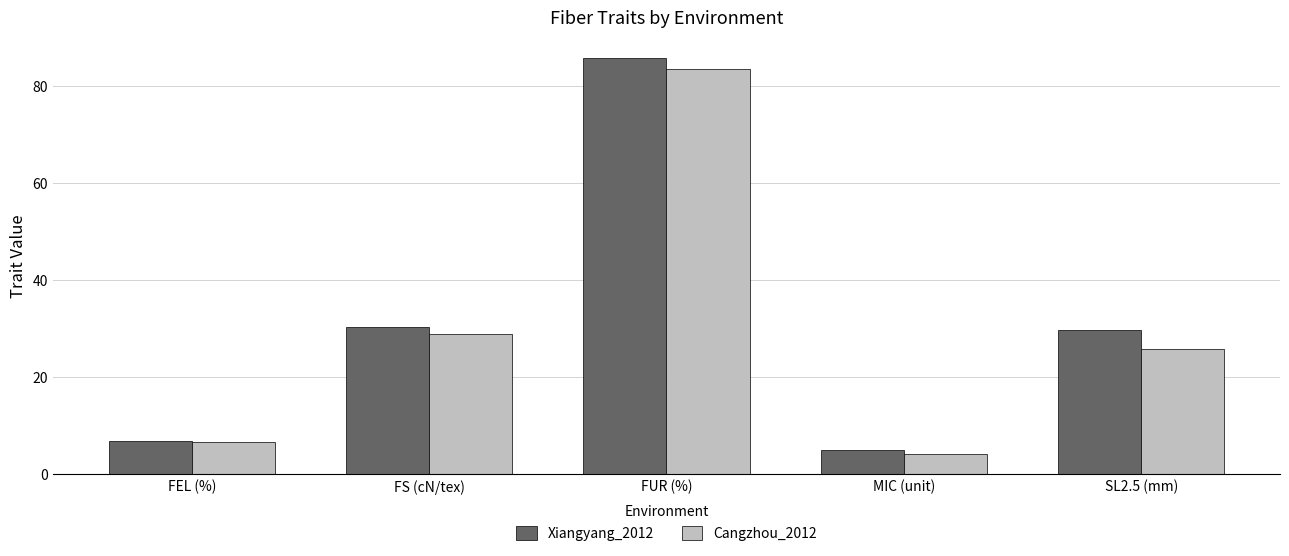

True or false: Cangzhou_2012 has a value of 4.3 at MIC (unit).

True